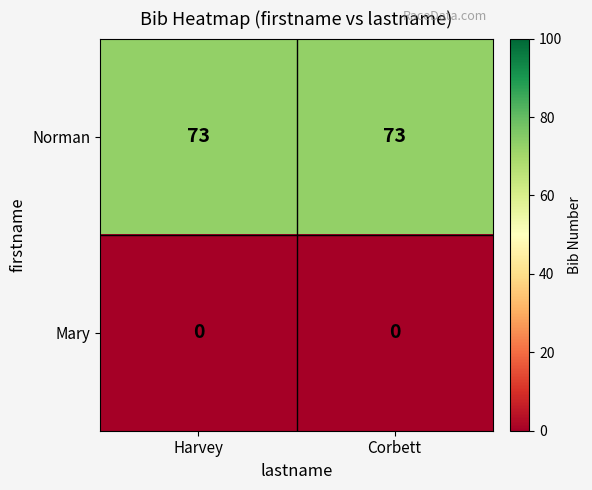

Reading right to left, what are all the values shown in this chart?

Norman: 73	73
Mary: 0	0